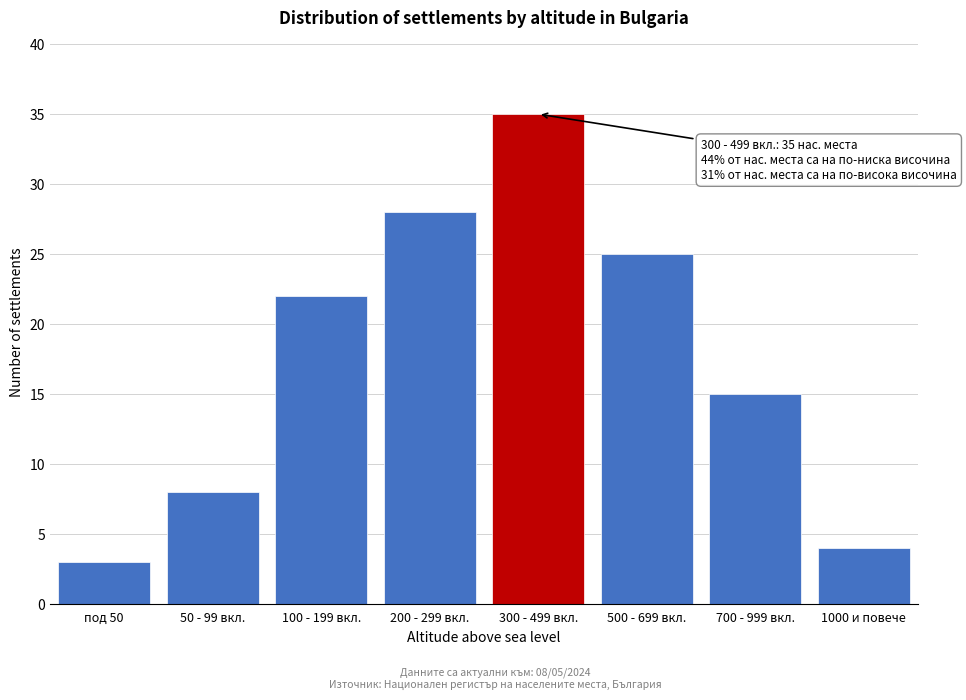

Reading left to right, what are all the values shown in this chart?

3	8	22	28	35	25	15	4